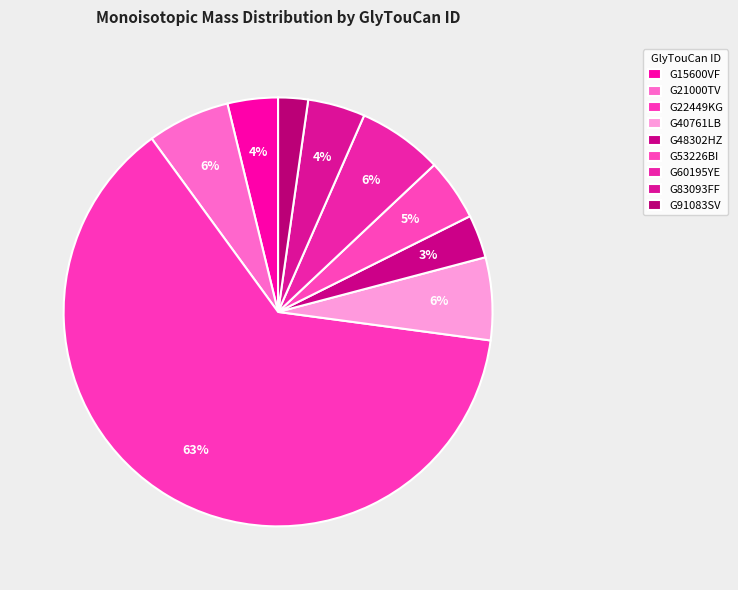

Which slice is the largest?

G22449KG